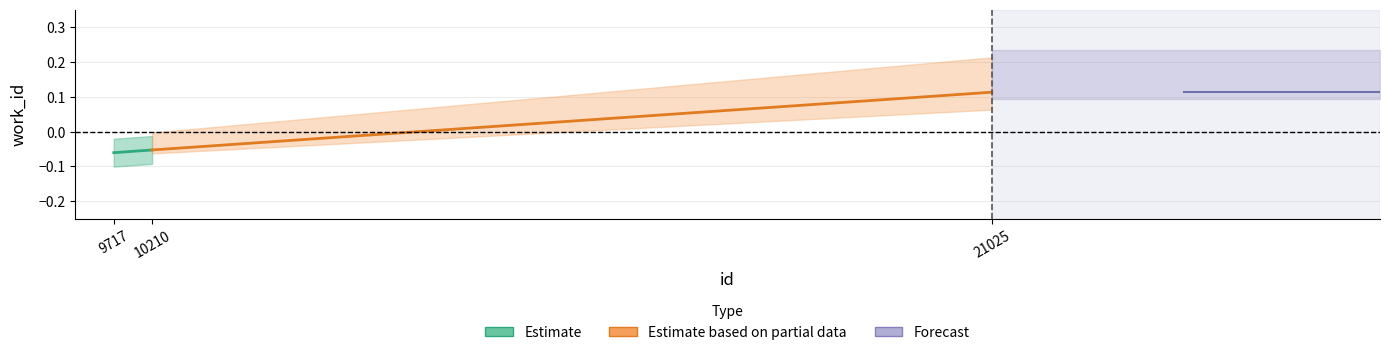

What is the approximate value of Estimate at 10210?

-0.1